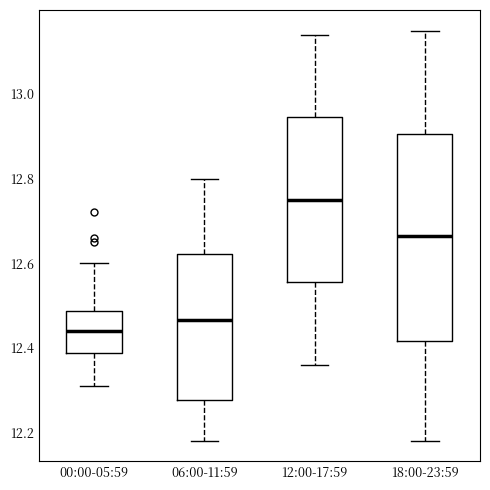

Reading left to right, transcribe this box plot: for each box, give where its median line is, the range the box spans, and where its two whiskers end, as read against the y-axis. The values are not printed on the chart, so give them approximately, as read against the axis.

00:00-05:59: median 12.44, box 12.38 to 12.48, whiskers 12.32 to 12.60
06:00-11:59: median 12.46, box 12.28 to 12.62, whiskers 12.18 to 12.80
12:00-17:59: median 12.76, box 12.56 to 12.94, whiskers 12.36 to 13.14
18:00-23:59: median 12.66, box 12.42 to 12.90, whiskers 12.18 to 13.16